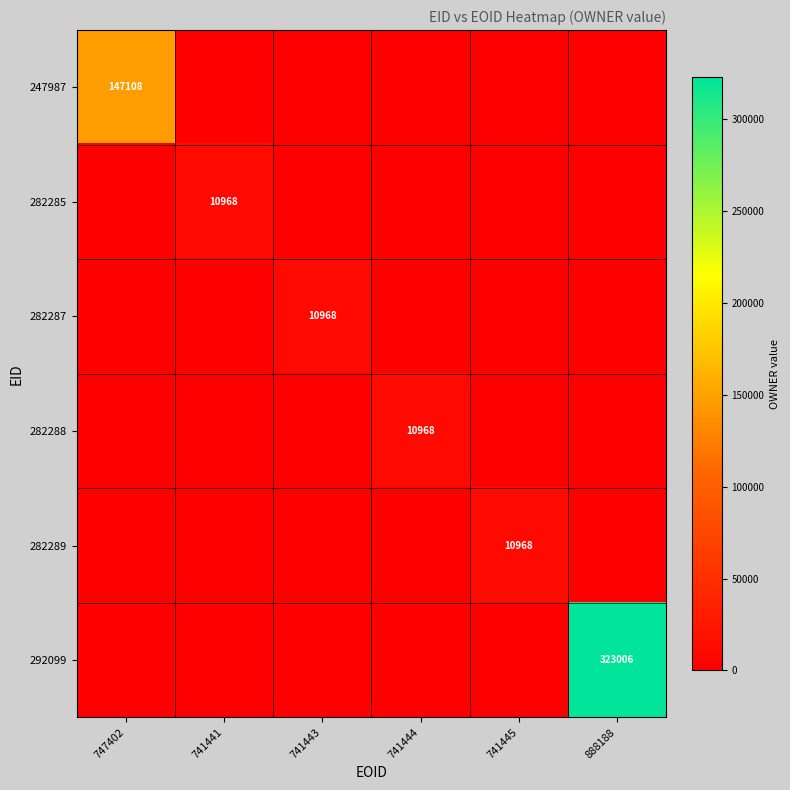

Where is 247987 nearest to the value 73554?

747402